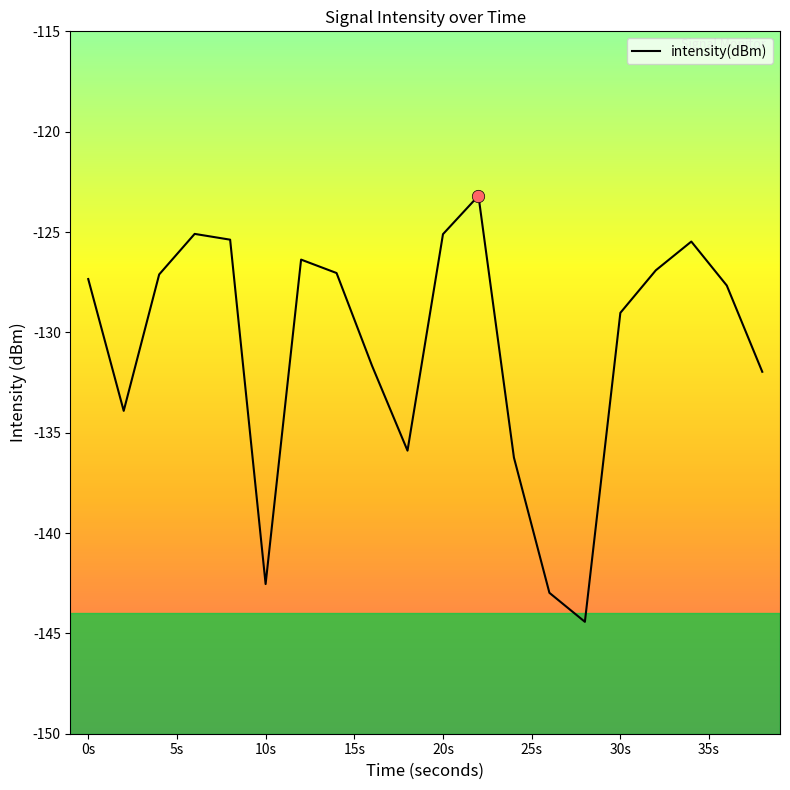

What is the greatest value displayed?

-123.2